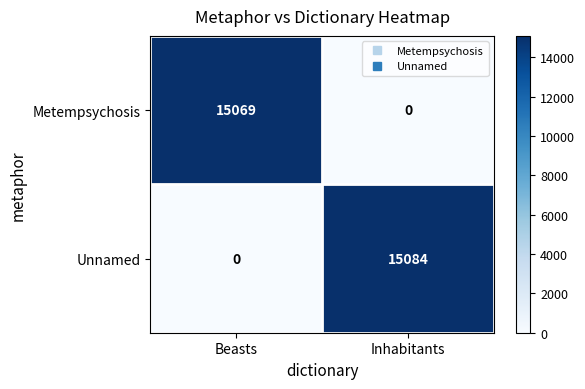

Rank the series by their maximum value, from lowest to highest.

Metempsychosis, Unnamed